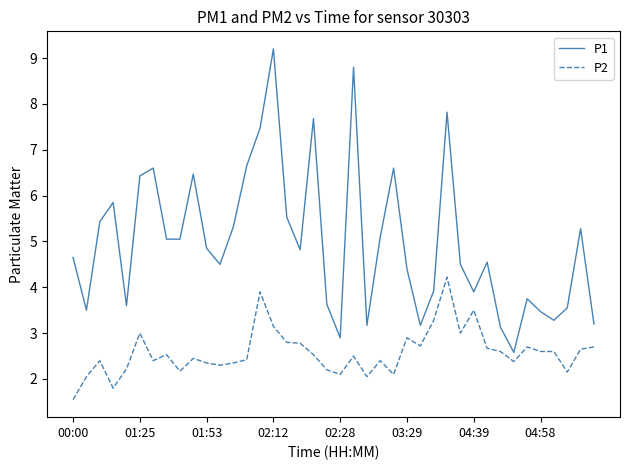

What is the maximum value for P1?

9.2